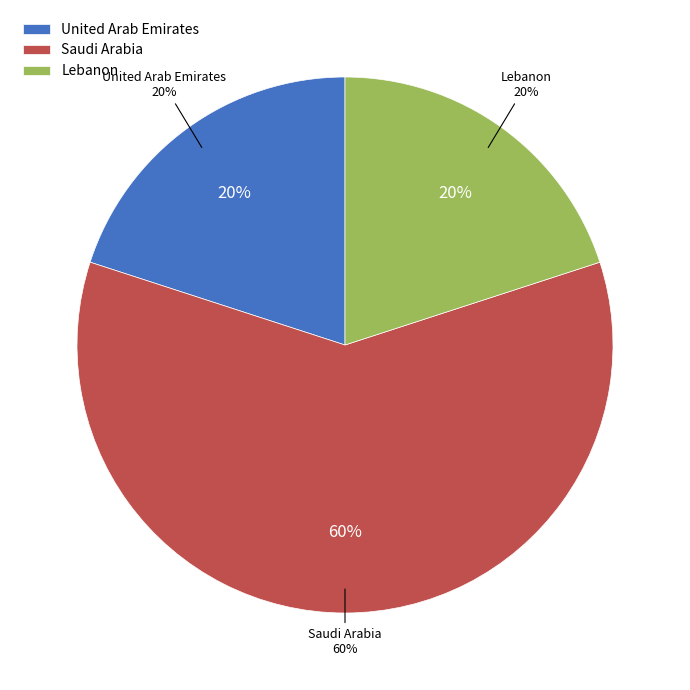

Count the number of slices in the pie.

5